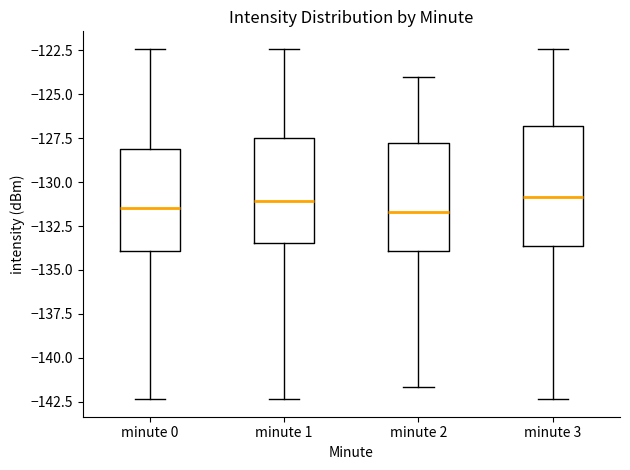

Reading left to right, transcribe this box plot: for each box, give where its median line is, the range the box spans, and where its two whiskers end, as read against the y-axis. The values are not printed on the chart, so give them approximately, as read against the axis.

minute 0: median -131.5, box -134.0 to -128.0, whiskers -142.5 to -122.5
minute 1: median -131.0, box -133.5 to -127.5, whiskers -142.5 to -122.5
minute 2: median -131.5, box -134.0 to -128.0, whiskers -141.5 to -124.0
minute 3: median -131.0, box -133.5 to -127.0, whiskers -142.5 to -122.5